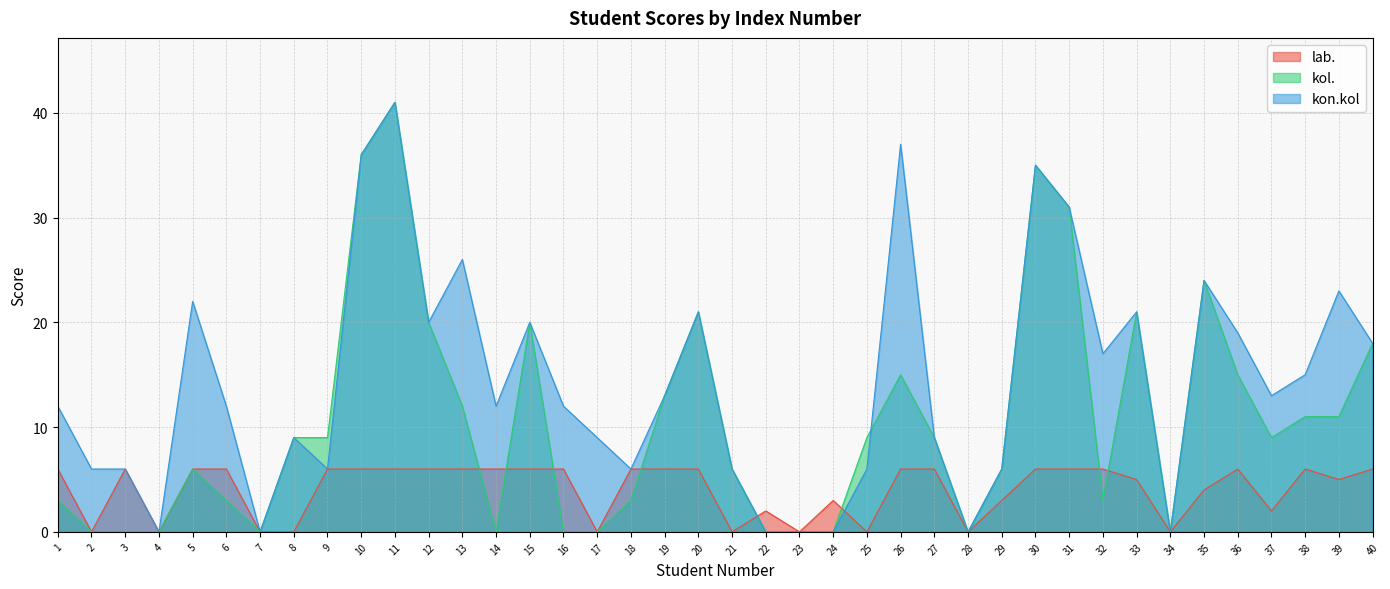

Does the chart display data point markers on the line(s)?

No